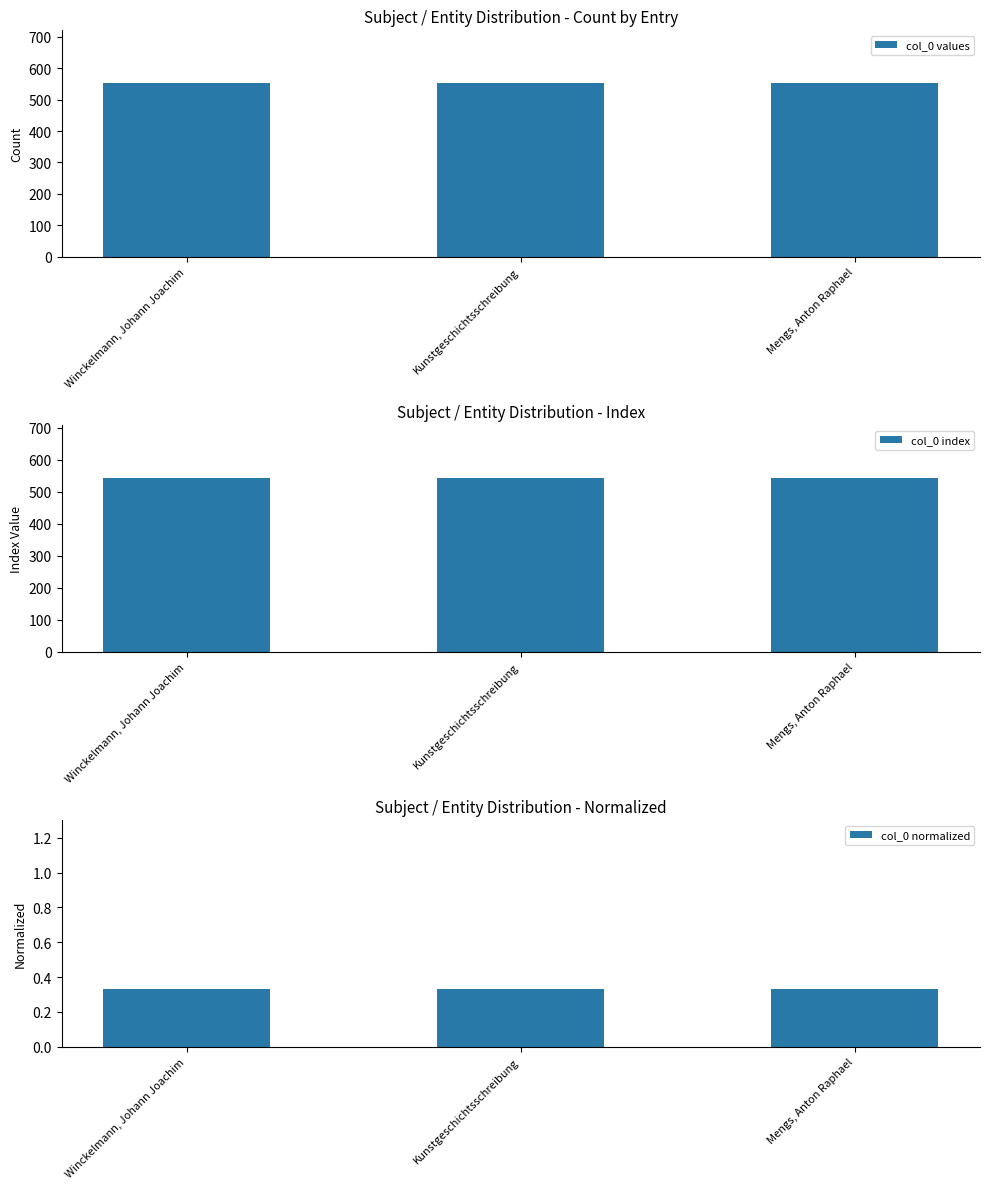

What is the total value across all series at Mengs, Anton Raphael?

1098.3